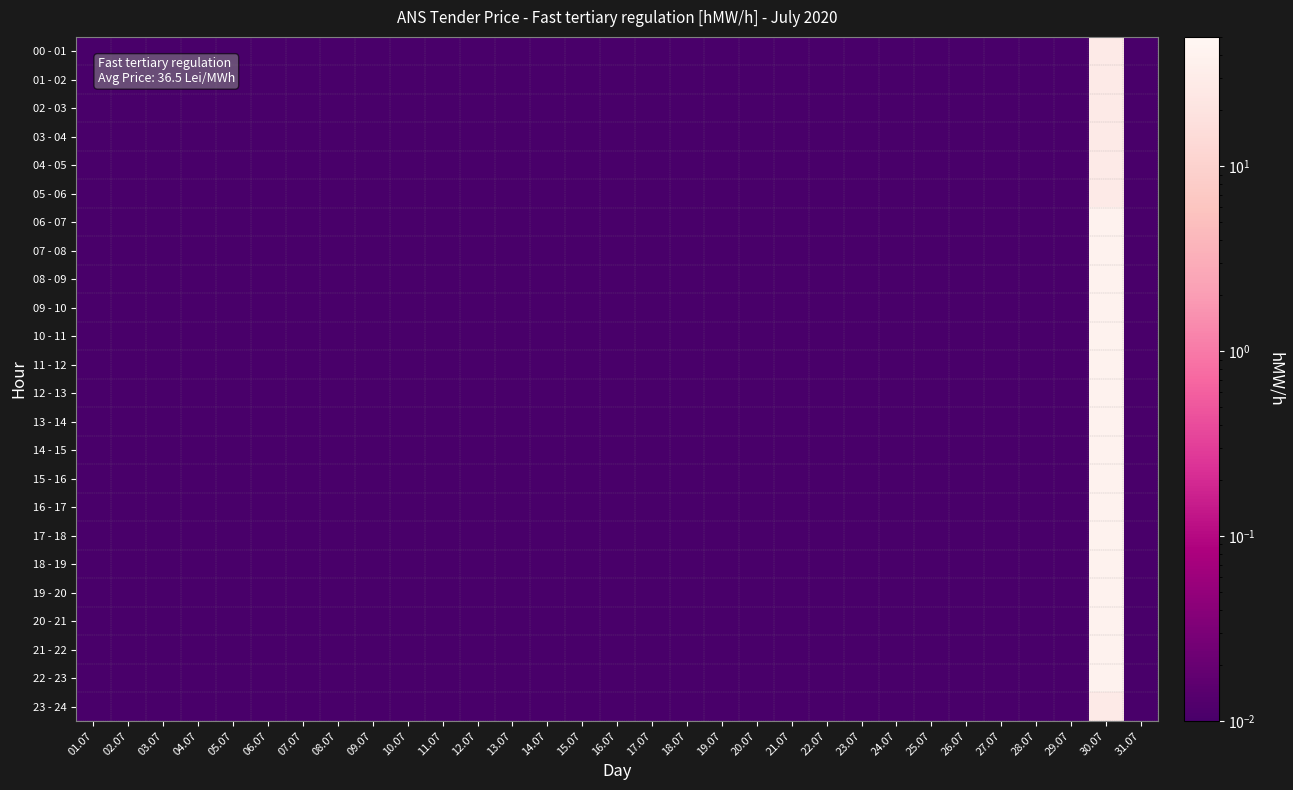

Reading right to left, extract all data points from this chart.

00 - 01: 31.07=0.0	30.07=28.0	29.07=0.0	28.07=0.0	27.07=0.0	26.07=0.0	25.07=0.0	24.07=0.0	23.07=0.0	22.07=0.0	21.07=0.0	20.07=0.0	19.07=0.0	18.07=0.0	17.07=0.0	16.07=0.0	15.07=0.0	14.07=0.0	13.07=0.0	12.07=0.0	11.07=0.0	10.07=0.0	09.07=0.0	08.07=0.0	07.07=0.0	06.07=0.0	05.07=0.0	04.07=0.0	03.07=0.0	02.07=0.0	01.07=0.0
01 - 02: 31.07=0.0	30.07=28.0	29.07=0.0	28.07=0.0	27.07=0.0	26.07=0.0	25.07=0.0	24.07=0.0	23.07=0.0	22.07=0.0	21.07=0.0	20.07=0.0	19.07=0.0	18.07=0.0	17.07=0.0	16.07=0.0	15.07=0.0	14.07=0.0	13.07=0.0	12.07=0.0	11.07=0.0	10.07=0.0	09.07=0.0	08.07=0.0	07.07=0.0	06.07=0.0	05.07=0.0	04.07=0.0	03.07=0.0	02.07=0.0	01.07=0.0
02 - 03: 31.07=0.0	30.07=28.0	29.07=0.0	28.07=0.0	27.07=0.0	26.07=0.0	25.07=0.0	24.07=0.0	23.07=0.0	22.07=0.0	21.07=0.0	20.07=0.0	19.07=0.0	18.07=0.0	17.07=0.0	16.07=0.0	15.07=0.0	14.07=0.0	13.07=0.0	12.07=0.0	11.07=0.0	10.07=0.0	09.07=0.0	08.07=0.0	07.07=0.0	06.07=0.0	05.07=0.0	04.07=0.0	03.07=0.0	02.07=0.0	01.07=0.0
03 - 04: 31.07=0.0	30.07=28.0	29.07=0.0	28.07=0.0	27.07=0.0	26.07=0.0	25.07=0.0	24.07=0.0	23.07=0.0	22.07=0.0	21.07=0.0	20.07=0.0	19.07=0.0	18.07=0.0	17.07=0.0	16.07=0.0	15.07=0.0	14.07=0.0	13.07=0.0	12.07=0.0	11.07=0.0	10.07=0.0	09.07=0.0	08.07=0.0	07.07=0.0	06.07=0.0	05.07=0.0	04.07=0.0	03.07=0.0	02.07=0.0	01.07=0.0
04 - 05: 31.07=0.0	30.07=28.0	29.07=0.0	28.07=0.0	27.07=0.0	26.07=0.0	25.07=0.0	24.07=0.0	23.07=0.0	22.07=0.0	21.07=0.0	20.07=0.0	19.07=0.0	18.07=0.0	17.07=0.0	16.07=0.0	15.07=0.0	14.07=0.0	13.07=0.0	12.07=0.0	11.07=0.0	10.07=0.0	09.07=0.0	08.07=0.0	07.07=0.0	06.07=0.0	05.07=0.0	04.07=0.0	03.07=0.0	02.07=0.0	01.07=0.0
05 - 06: 31.07=0.0	30.07=28.0	29.07=0.0	28.07=0.0	27.07=0.0	26.07=0.0	25.07=0.0	24.07=0.0	23.07=0.0	22.07=0.0	21.07=0.0	20.07=0.0	19.07=0.0	18.07=0.0	17.07=0.0	16.07=0.0	15.07=0.0	14.07=0.0	13.07=0.0	12.07=0.0	11.07=0.0	10.07=0.0	09.07=0.0	08.07=0.0	07.07=0.0	06.07=0.0	05.07=0.0	04.07=0.0	03.07=0.0	02.07=0.0	01.07=0.0
06 - 07: 31.07=0.0	30.07=40.0	29.07=0.0	28.07=0.0	27.07=0.0	26.07=0.0	25.07=0.0	24.07=0.0	23.07=0.0	22.07=0.0	21.07=0.0	20.07=0.0	19.07=0.0	18.07=0.0	17.07=0.0	16.07=0.0	15.07=0.0	14.07=0.0	13.07=0.0	12.07=0.0	11.07=0.0	10.07=0.0	09.07=0.0	08.07=0.0	07.07=0.0	06.07=0.0	05.07=0.0	04.07=0.0	03.07=0.0	02.07=0.0	01.07=0.0
07 - 08: 31.07=0.0	30.07=40.0	29.07=0.0	28.07=0.0	27.07=0.0	26.07=0.0	25.07=0.0	24.07=0.0	23.07=0.0	22.07=0.0	21.07=0.0	20.07=0.0	19.07=0.0	18.07=0.0	17.07=0.0	16.07=0.0	15.07=0.0	14.07=0.0	13.07=0.0	12.07=0.0	11.07=0.0	10.07=0.0	09.07=0.0	08.07=0.0	07.07=0.0	06.07=0.0	05.07=0.0	04.07=0.0	03.07=0.0	02.07=0.0	01.07=0.0
08 - 09: 31.07=0.0	30.07=40.0	29.07=0.0	28.07=0.0	27.07=0.0	26.07=0.0	25.07=0.0	24.07=0.0	23.07=0.0	22.07=0.0	21.07=0.0	20.07=0.0	19.07=0.0	18.07=0.0	17.07=0.0	16.07=0.0	15.07=0.0	14.07=0.0	13.07=0.0	12.07=0.0	11.07=0.0	10.07=0.0	09.07=0.0	08.07=0.0	07.07=0.0	06.07=0.0	05.07=0.0	04.07=0.0	03.07=0.0	02.07=0.0	01.07=0.0
09 - 10: 31.07=0.0	30.07=40.0	29.07=0.0	28.07=0.0	27.07=0.0	26.07=0.0	25.07=0.0	24.07=0.0	23.07=0.0	22.07=0.0	21.07=0.0	20.07=0.0	19.07=0.0	18.07=0.0	17.07=0.0	16.07=0.0	15.07=0.0	14.07=0.0	13.07=0.0	12.07=0.0	11.07=0.0	10.07=0.0	09.07=0.0	08.07=0.0	07.07=0.0	06.07=0.0	05.07=0.0	04.07=0.0	03.07=0.0	02.07=0.0	01.07=0.0
10 - 11: 31.07=0.0	30.07=40.0	29.07=0.0	28.07=0.0	27.07=0.0	26.07=0.0	25.07=0.0	24.07=0.0	23.07=0.0	22.07=0.0	21.07=0.0	20.07=0.0	19.07=0.0	18.07=0.0	17.07=0.0	16.07=0.0	15.07=0.0	14.07=0.0	13.07=0.0	12.07=0.0	11.07=0.0	10.07=0.0	09.07=0.0	08.07=0.0	07.07=0.0	06.07=0.0	05.07=0.0	04.07=0.0	03.07=0.0	02.07=0.0	01.07=0.0
11 - 12: 31.07=0.0	30.07=40.0	29.07=0.0	28.07=0.0	27.07=0.0	26.07=0.0	25.07=0.0	24.07=0.0	23.07=0.0	22.07=0.0	21.07=0.0	20.07=0.0	19.07=0.0	18.07=0.0	17.07=0.0	16.07=0.0	15.07=0.0	14.07=0.0	13.07=0.0	12.07=0.0	11.07=0.0	10.07=0.0	09.07=0.0	08.07=0.0	07.07=0.0	06.07=0.0	05.07=0.0	04.07=0.0	03.07=0.0	02.07=0.0	01.07=0.0
12 - 13: 31.07=0.0	30.07=40.0	29.07=0.0	28.07=0.0	27.07=0.0	26.07=0.0	25.07=0.0	24.07=0.0	23.07=0.0	22.07=0.0	21.07=0.0	20.07=0.0	19.07=0.0	18.07=0.0	17.07=0.0	16.07=0.0	15.07=0.0	14.07=0.0	13.07=0.0	12.07=0.0	11.07=0.0	10.07=0.0	09.07=0.0	08.07=0.0	07.07=0.0	06.07=0.0	05.07=0.0	04.07=0.0	03.07=0.0	02.07=0.0	01.07=0.0
13 - 14: 31.07=0.0	30.07=40.0	29.07=0.0	28.07=0.0	27.07=0.0	26.07=0.0	25.07=0.0	24.07=0.0	23.07=0.0	22.07=0.0	21.07=0.0	20.07=0.0	19.07=0.0	18.07=0.0	17.07=0.0	16.07=0.0	15.07=0.0	14.07=0.0	13.07=0.0	12.07=0.0	11.07=0.0	10.07=0.0	09.07=0.0	08.07=0.0	07.07=0.0	06.07=0.0	05.07=0.0	04.07=0.0	03.07=0.0	02.07=0.0	01.07=0.0
14 - 15: 31.07=0.0	30.07=40.0	29.07=0.0	28.07=0.0	27.07=0.0	26.07=0.0	25.07=0.0	24.07=0.0	23.07=0.0	22.07=0.0	21.07=0.0	20.07=0.0	19.07=0.0	18.07=0.0	17.07=0.0	16.07=0.0	15.07=0.0	14.07=0.0	13.07=0.0	12.07=0.0	11.07=0.0	10.07=0.0	09.07=0.0	08.07=0.0	07.07=0.0	06.07=0.0	05.07=0.0	04.07=0.0	03.07=0.0	02.07=0.0	01.07=0.0
15 - 16: 31.07=0.0	30.07=40.0	29.07=0.0	28.07=0.0	27.07=0.0	26.07=0.0	25.07=0.0	24.07=0.0	23.07=0.0	22.07=0.0	21.07=0.0	20.07=0.0	19.07=0.0	18.07=0.0	17.07=0.0	16.07=0.0	15.07=0.0	14.07=0.0	13.07=0.0	12.07=0.0	11.07=0.0	10.07=0.0	09.07=0.0	08.07=0.0	07.07=0.0	06.07=0.0	05.07=0.0	04.07=0.0	03.07=0.0	02.07=0.0	01.07=0.0
16 - 17: 31.07=0.0	30.07=40.0	29.07=0.0	28.07=0.0	27.07=0.0	26.07=0.0	25.07=0.0	24.07=0.0	23.07=0.0	22.07=0.0	21.07=0.0	20.07=0.0	19.07=0.0	18.07=0.0	17.07=0.0	16.07=0.0	15.07=0.0	14.07=0.0	13.07=0.0	12.07=0.0	11.07=0.0	10.07=0.0	09.07=0.0	08.07=0.0	07.07=0.0	06.07=0.0	05.07=0.0	04.07=0.0	03.07=0.0	02.07=0.0	01.07=0.0
17 - 18: 31.07=0.0	30.07=40.0	29.07=0.0	28.07=0.0	27.07=0.0	26.07=0.0	25.07=0.0	24.07=0.0	23.07=0.0	22.07=0.0	21.07=0.0	20.07=0.0	19.07=0.0	18.07=0.0	17.07=0.0	16.07=0.0	15.07=0.0	14.07=0.0	13.07=0.0	12.07=0.0	11.07=0.0	10.07=0.0	09.07=0.0	08.07=0.0	07.07=0.0	06.07=0.0	05.07=0.0	04.07=0.0	03.07=0.0	02.07=0.0	01.07=0.0
18 - 19: 31.07=0.0	30.07=40.0	29.07=0.0	28.07=0.0	27.07=0.0	26.07=0.0	25.07=0.0	24.07=0.0	23.07=0.0	22.07=0.0	21.07=0.0	20.07=0.0	19.07=0.0	18.07=0.0	17.07=0.0	16.07=0.0	15.07=0.0	14.07=0.0	13.07=0.0	12.07=0.0	11.07=0.0	10.07=0.0	09.07=0.0	08.07=0.0	07.07=0.0	06.07=0.0	05.07=0.0	04.07=0.0	03.07=0.0	02.07=0.0	01.07=0.0
19 - 20: 31.07=0.0	30.07=40.0	29.07=0.0	28.07=0.0	27.07=0.0	26.07=0.0	25.07=0.0	24.07=0.0	23.07=0.0	22.07=0.0	21.07=0.0	20.07=0.0	19.07=0.0	18.07=0.0	17.07=0.0	16.07=0.0	15.07=0.0	14.07=0.0	13.07=0.0	12.07=0.0	11.07=0.0	10.07=0.0	09.07=0.0	08.07=0.0	07.07=0.0	06.07=0.0	05.07=0.0	04.07=0.0	03.07=0.0	02.07=0.0	01.07=0.0
20 - 21: 31.07=0.0	30.07=40.0	29.07=0.0	28.07=0.0	27.07=0.0	26.07=0.0	25.07=0.0	24.07=0.0	23.07=0.0	22.07=0.0	21.07=0.0	20.07=0.0	19.07=0.0	18.07=0.0	17.07=0.0	16.07=0.0	15.07=0.0	14.07=0.0	13.07=0.0	12.07=0.0	11.07=0.0	10.07=0.0	09.07=0.0	08.07=0.0	07.07=0.0	06.07=0.0	05.07=0.0	04.07=0.0	03.07=0.0	02.07=0.0	01.07=0.0
21 - 22: 31.07=0.0	30.07=40.0	29.07=0.0	28.07=0.0	27.07=0.0	26.07=0.0	25.07=0.0	24.07=0.0	23.07=0.0	22.07=0.0	21.07=0.0	20.07=0.0	19.07=0.0	18.07=0.0	17.07=0.0	16.07=0.0	15.07=0.0	14.07=0.0	13.07=0.0	12.07=0.0	11.07=0.0	10.07=0.0	09.07=0.0	08.07=0.0	07.07=0.0	06.07=0.0	05.07=0.0	04.07=0.0	03.07=0.0	02.07=0.0	01.07=0.0
22 - 23: 31.07=0.0	30.07=40.0	29.07=0.0	28.07=0.0	27.07=0.0	26.07=0.0	25.07=0.0	24.07=0.0	23.07=0.0	22.07=0.0	21.07=0.0	20.07=0.0	19.07=0.0	18.07=0.0	17.07=0.0	16.07=0.0	15.07=0.0	14.07=0.0	13.07=0.0	12.07=0.0	11.07=0.0	10.07=0.0	09.07=0.0	08.07=0.0	07.07=0.0	06.07=0.0	05.07=0.0	04.07=0.0	03.07=0.0	02.07=0.0	01.07=0.0
23 - 24: 31.07=0.0	30.07=28.0	29.07=0.0	28.07=0.0	27.07=0.0	26.07=0.0	25.07=0.0	24.07=0.0	23.07=0.0	22.07=0.0	21.07=0.0	20.07=0.0	19.07=0.0	18.07=0.0	17.07=0.0	16.07=0.0	15.07=0.0	14.07=0.0	13.07=0.0	12.07=0.0	11.07=0.0	10.07=0.0	09.07=0.0	08.07=0.0	07.07=0.0	06.07=0.0	05.07=0.0	04.07=0.0	03.07=0.0	02.07=0.0	01.07=0.0